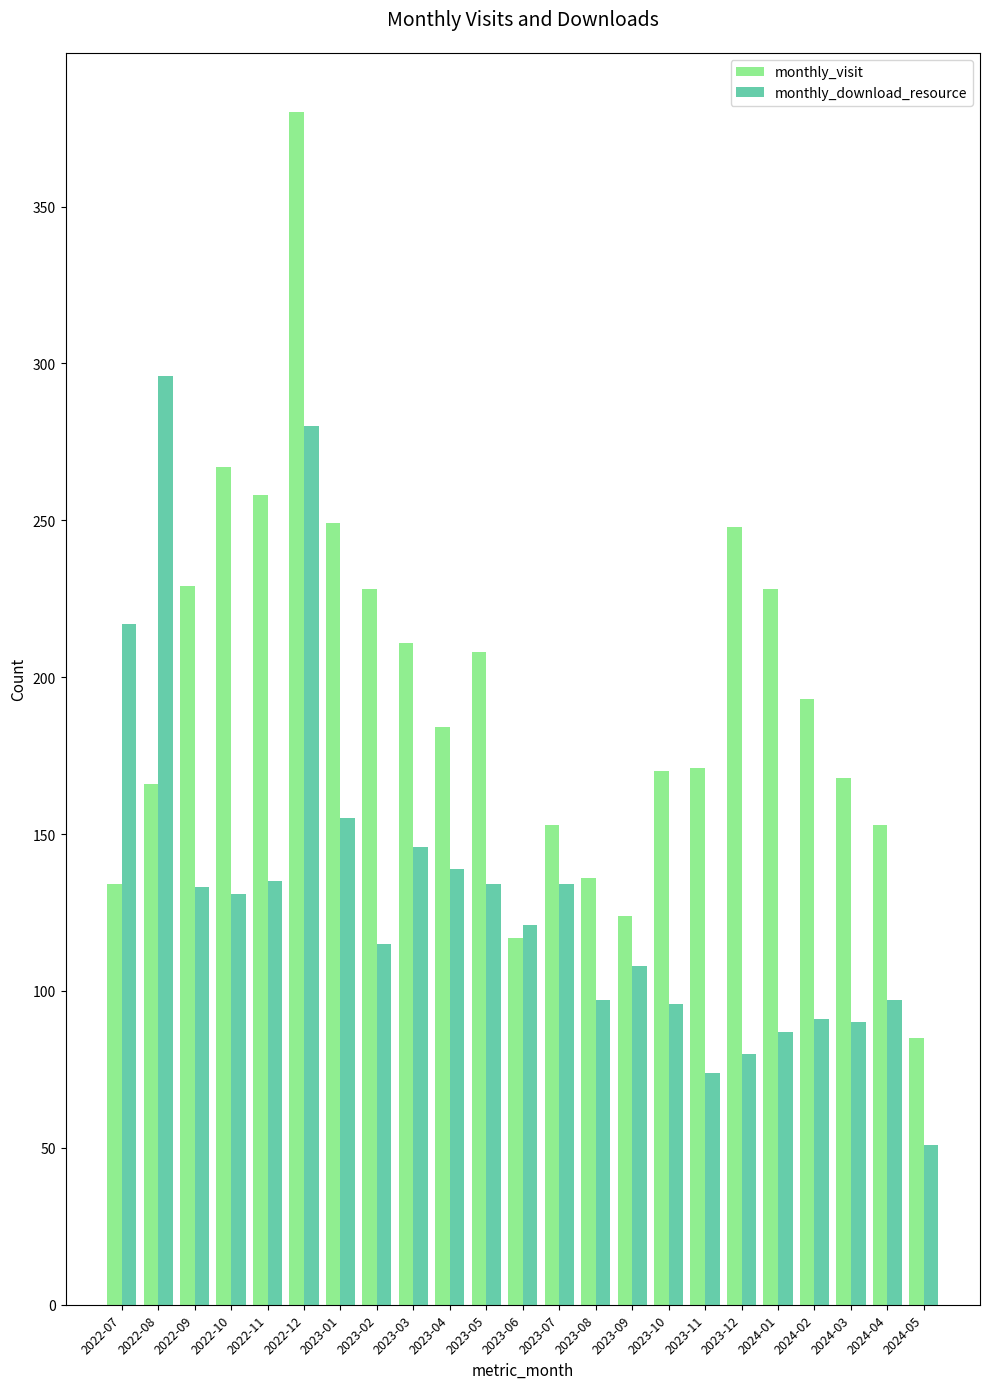

Which series has the largest total across all categories?

monthly_visit